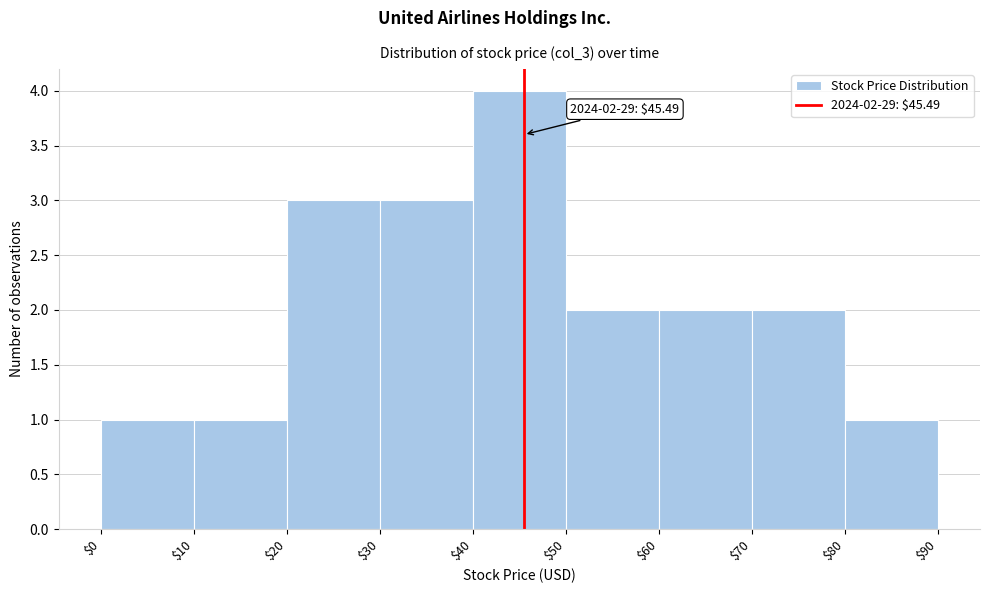

Which range on the x-axis has the tallest bar?

$40 to $50